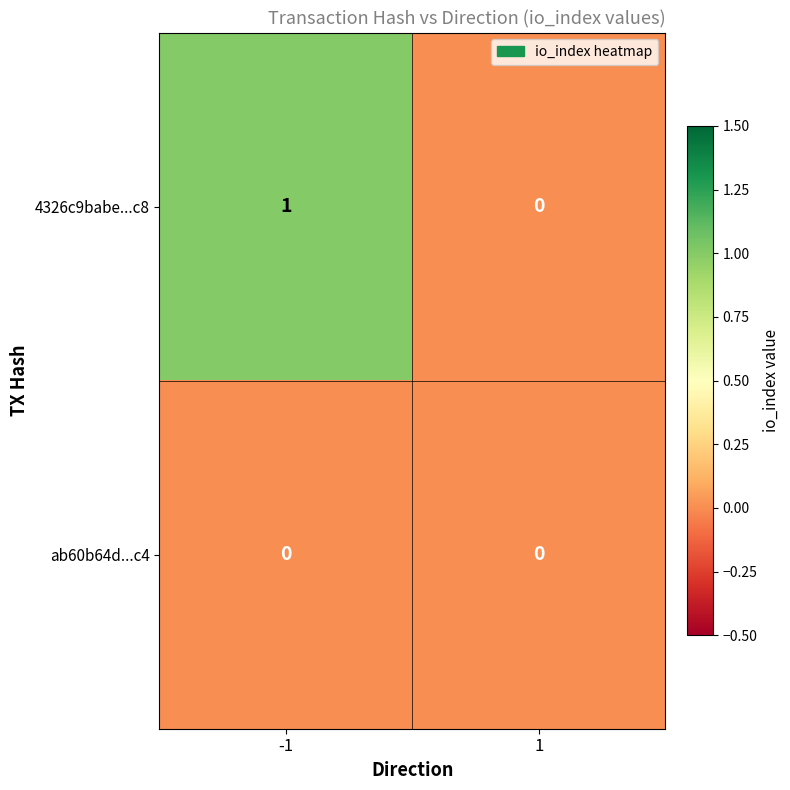

The 4326c9babe...c8 series shows -1 at 1. True or false?

False